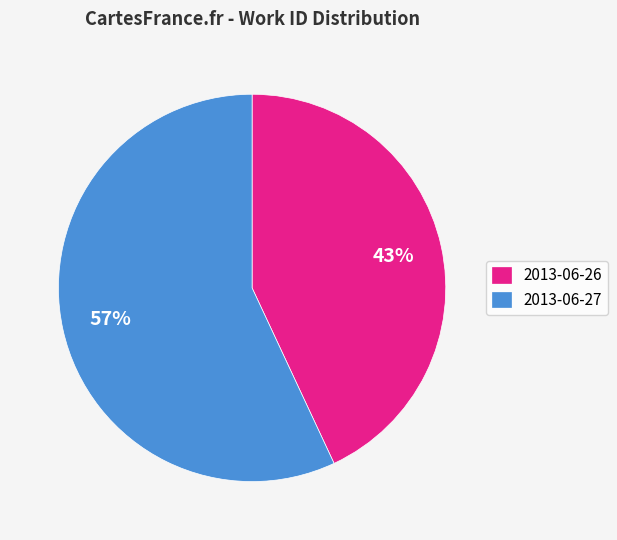

Approximately how many times larger is the value at 2013-06-27 compared to 2013-06-26?

1.3